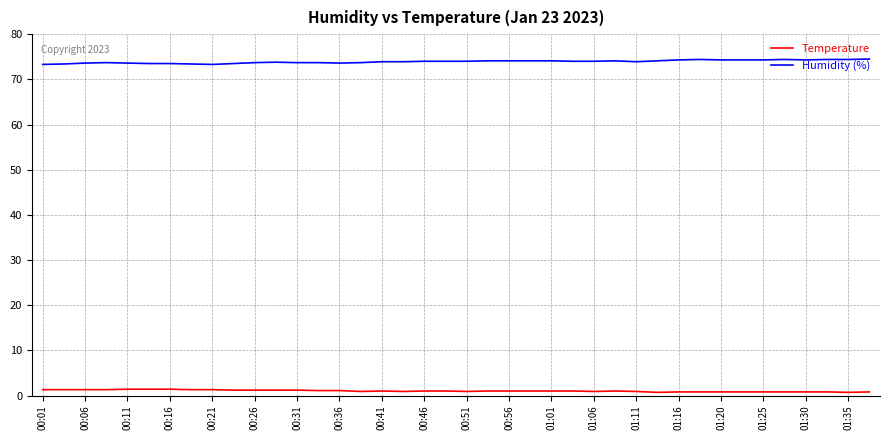

Rank the series by their average value, from lowest to highest.

Temperature, Humidity (%)